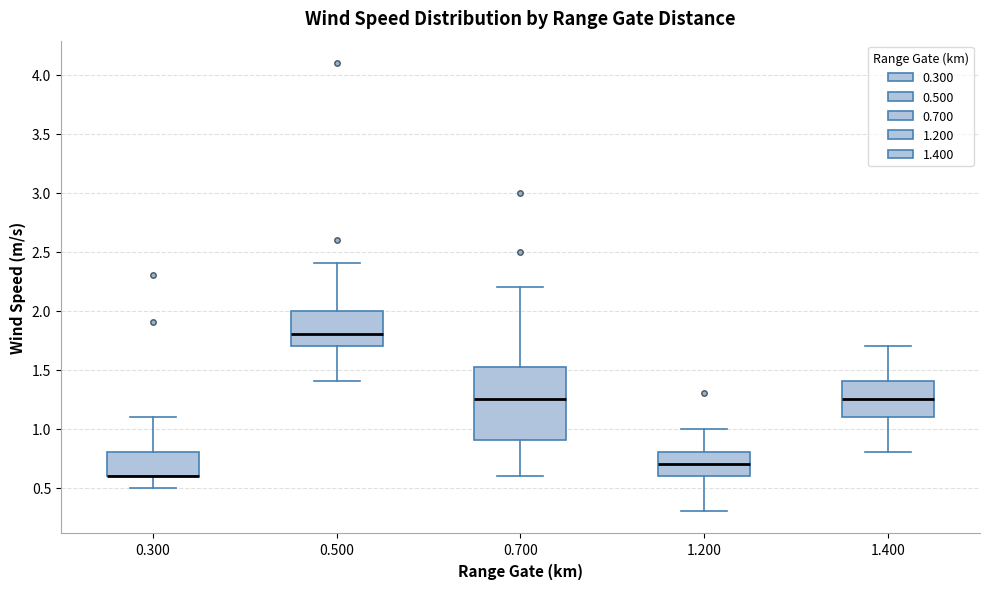

Reading left to right, transcribe this box plot: for each box, give where its median line is, the range the box spans, and where its two whiskers end, as read against the y-axis. The values are not printed on the chart, so give them approximately, as read against the axis.

0.300: median 0.60 (drawn on the box's lower edge), box 0.60 to 0.80, whiskers 0.50 to 1.10
0.500: median 1.80, box 1.70 to 2.00, whiskers 1.40 to 2.40
0.700: median 1.25, box 0.90 to 1.55, whiskers 0.60 to 2.20
1.200: median 0.70, box 0.60 to 0.80, whiskers 0.30 to 1.00
1.400: median 1.25, box 1.10 to 1.40, whiskers 0.80 to 1.70